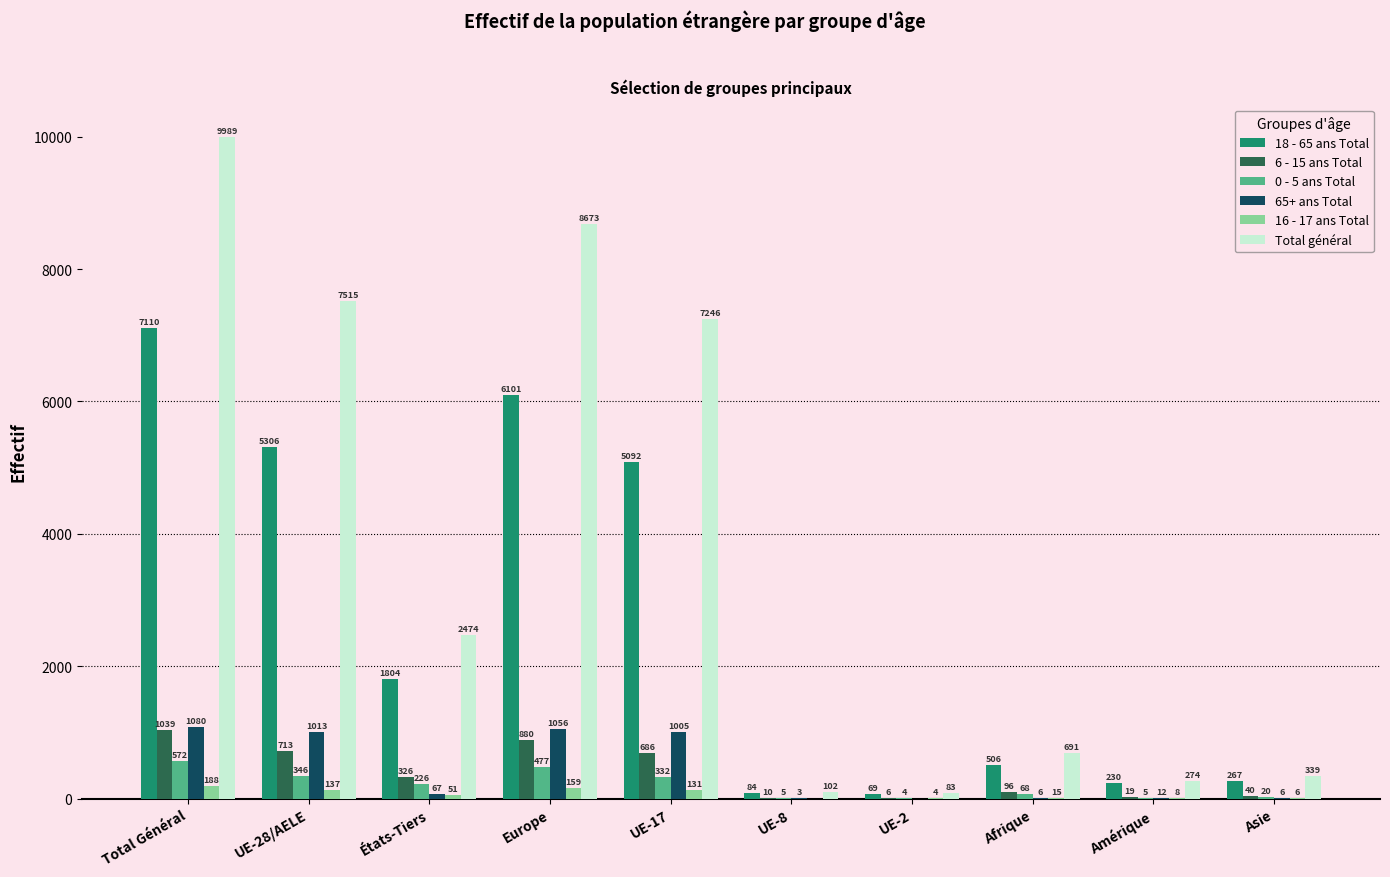

Is the value of 65+ ans Total at UE-28/AELE greater than the value of 16 - 17 ans Total at Asie?

Yes